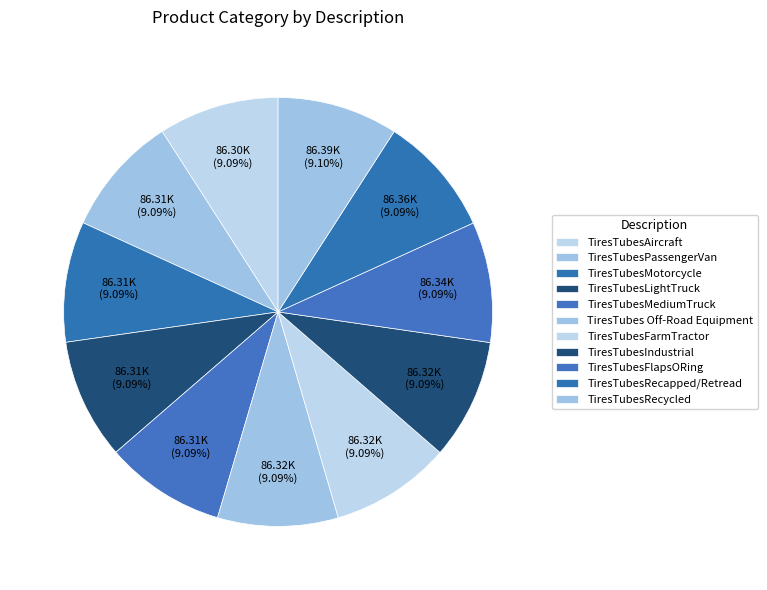

To the nearest percent, what is the combined percentage of TiresTubesAircraft and TiresTubesMotorcycle?

18%